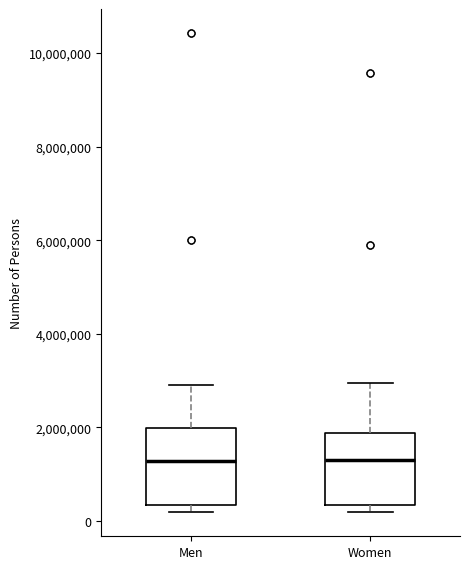

Reading left to right, read every box against the y-axis: the position of its median line, the range the box covers, and the ends of its whiskers. The values are not printed on the chart, so give them approximately, as read against the axis.

Men: median 1200000, box 400000 to 2000000, whiskers 200000 to 2800000
Women: median 1200000, box 400000 to 1800000, whiskers 200000 to 3000000